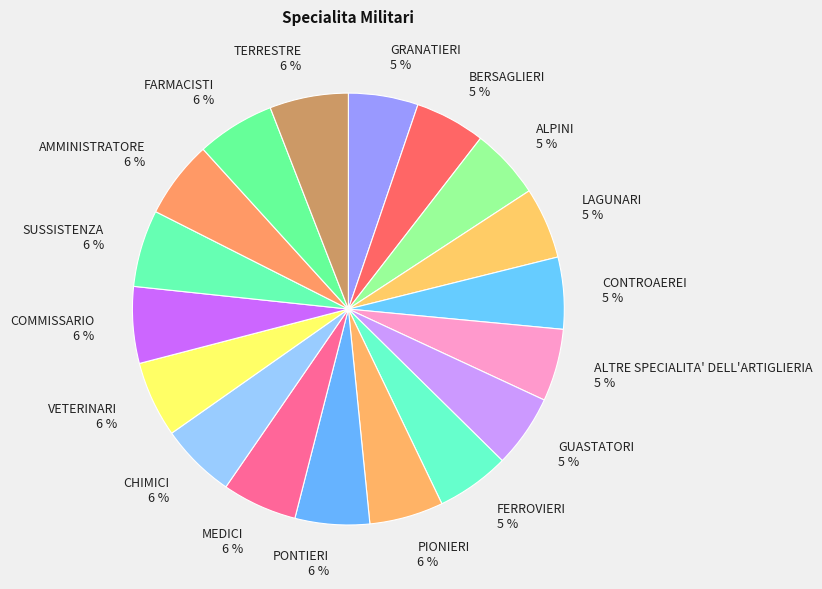

The VETERINARI 6 % slice represents 1% of the pie. True or false?

False